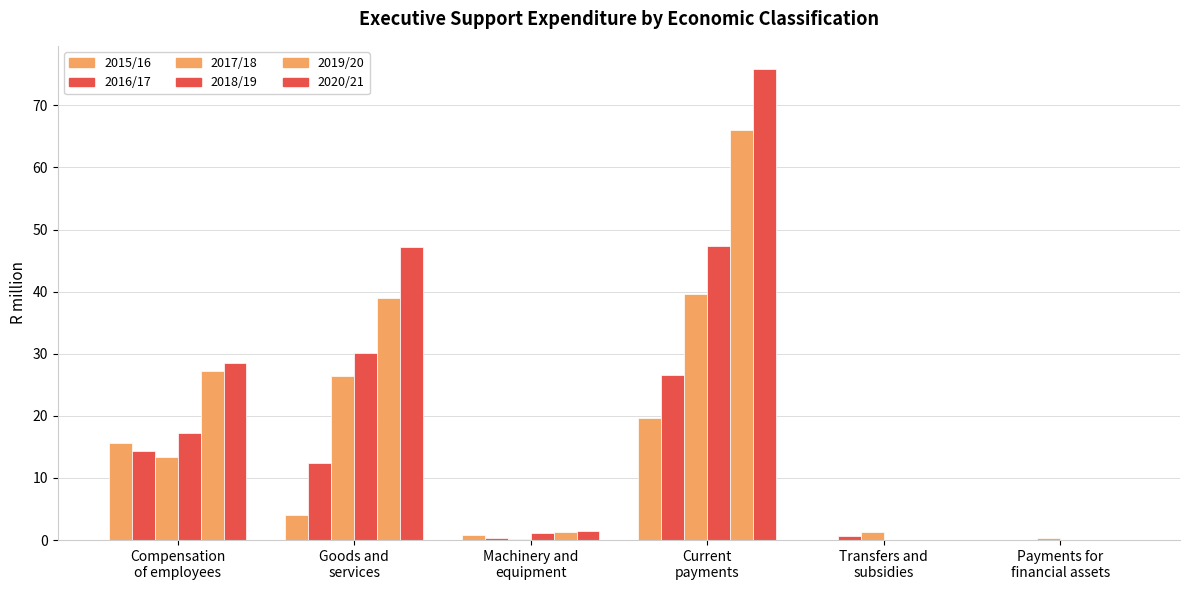

Are the bars horizontal?

No